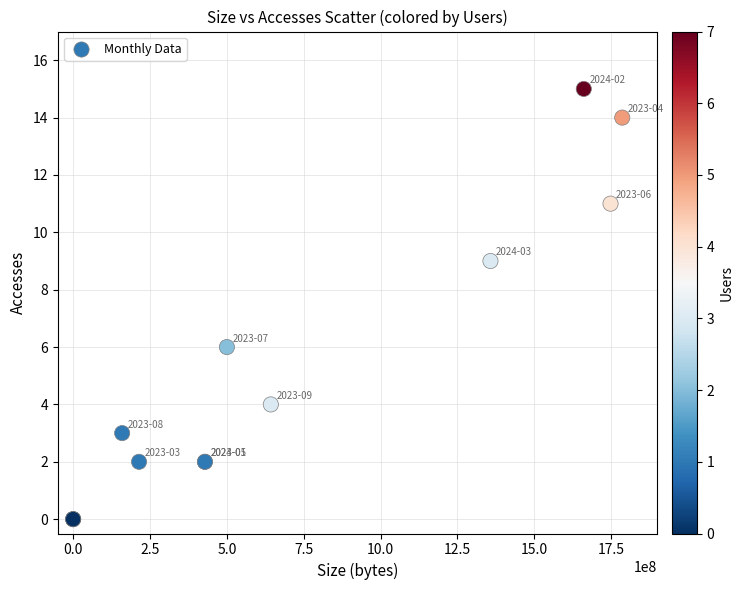

What Y value in the scatter plot is closest to 7?

6